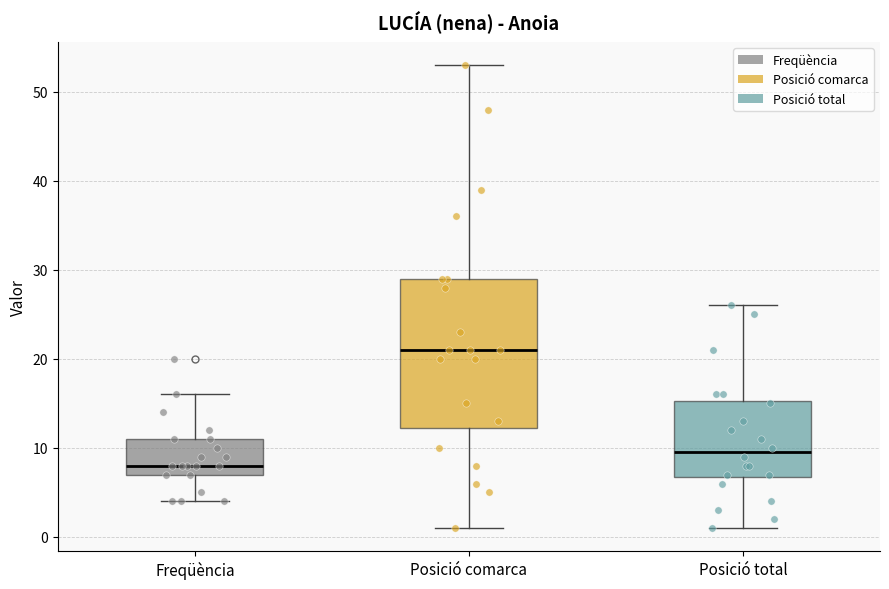

Reading left to right, read every box against the y-axis: the position of its median line, the range the box covers, and the ends of its whiskers. The values are not printed on the chart, so give them approximately, as read against the axis.

Freqüència: median 8, box 7 to 11, whiskers 4 to 16
Posició comarca: median 21, box 12 to 29, whiskers 1 to 53
Posició total: median 10, box 7 to 15, whiskers 1 to 26